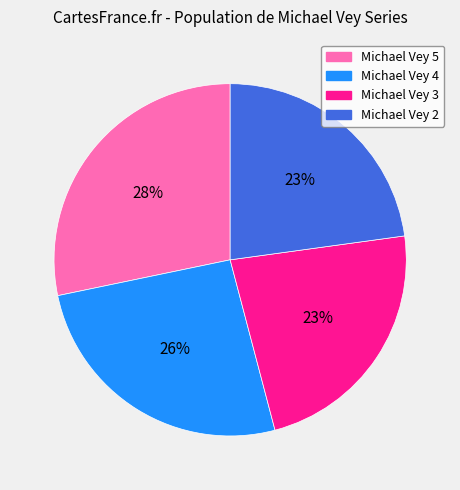

What percentage is the Michael Vey 3 slice, to the nearest percent?

23%